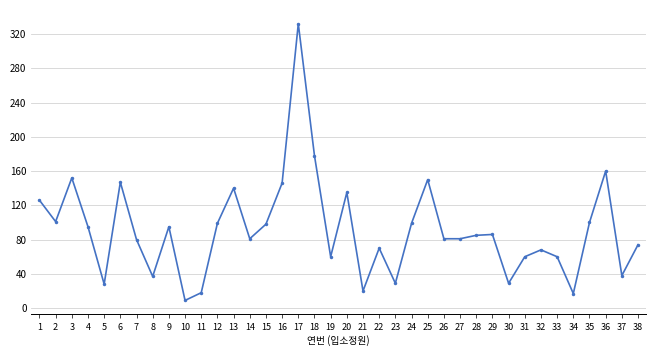

What is the average value?

91